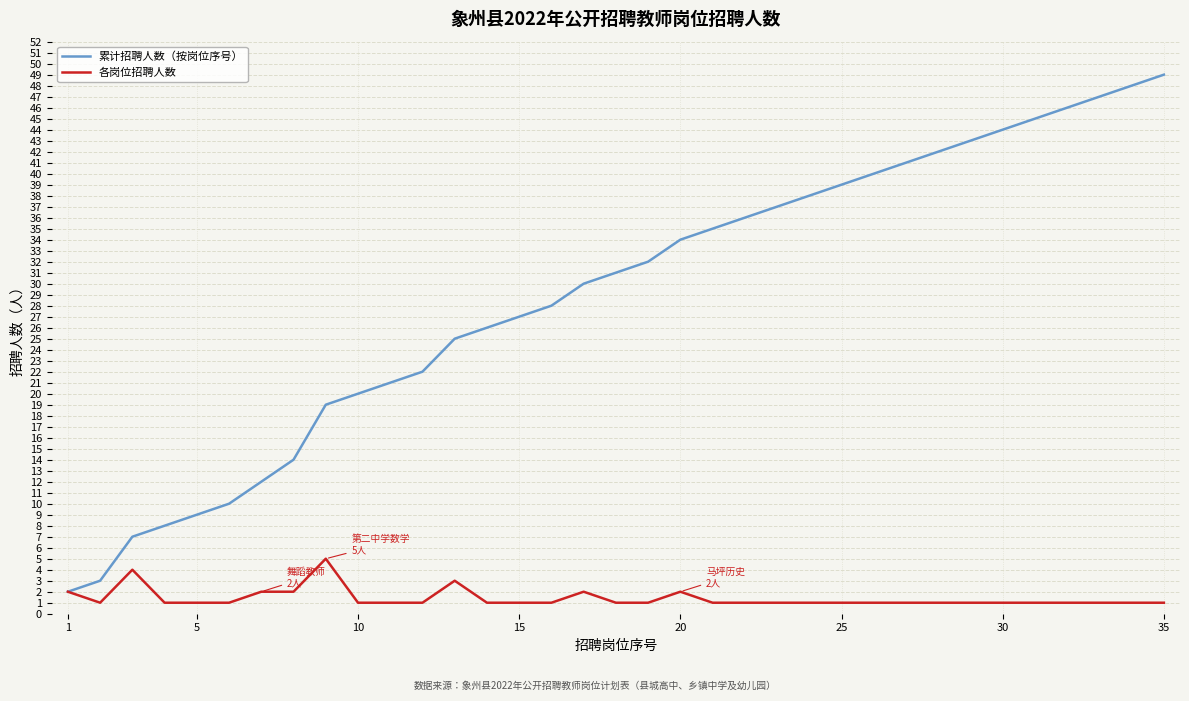

What is the difference between the second highest and second lowest values in the 累计招聘人数（按岗位序号） series?

45